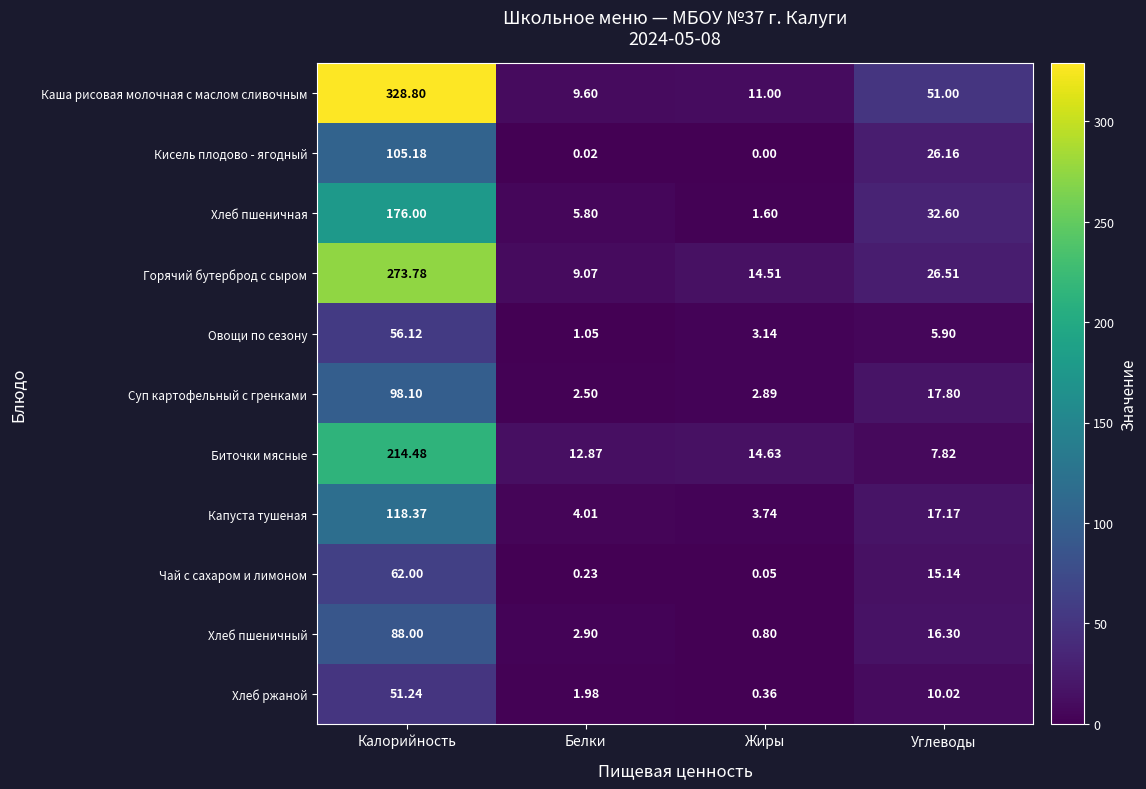

Which series has the largest total across all categories?

Каша рисовая молочная с маслом сливочным